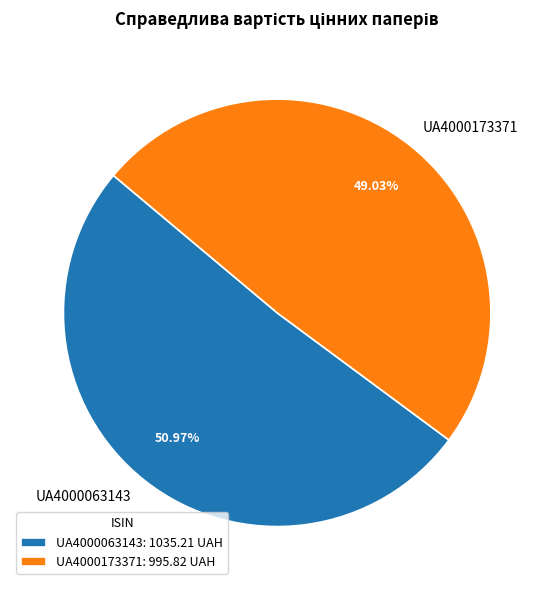

Does any single category account for the majority?

Yes